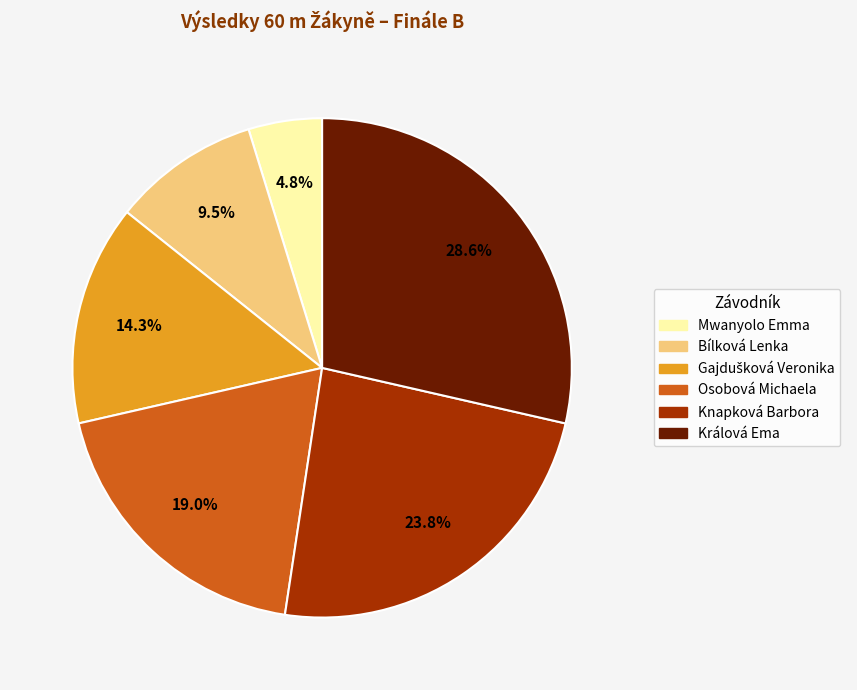

The Mwanyolo Emma slice represents 14% of the pie. True or false?

False